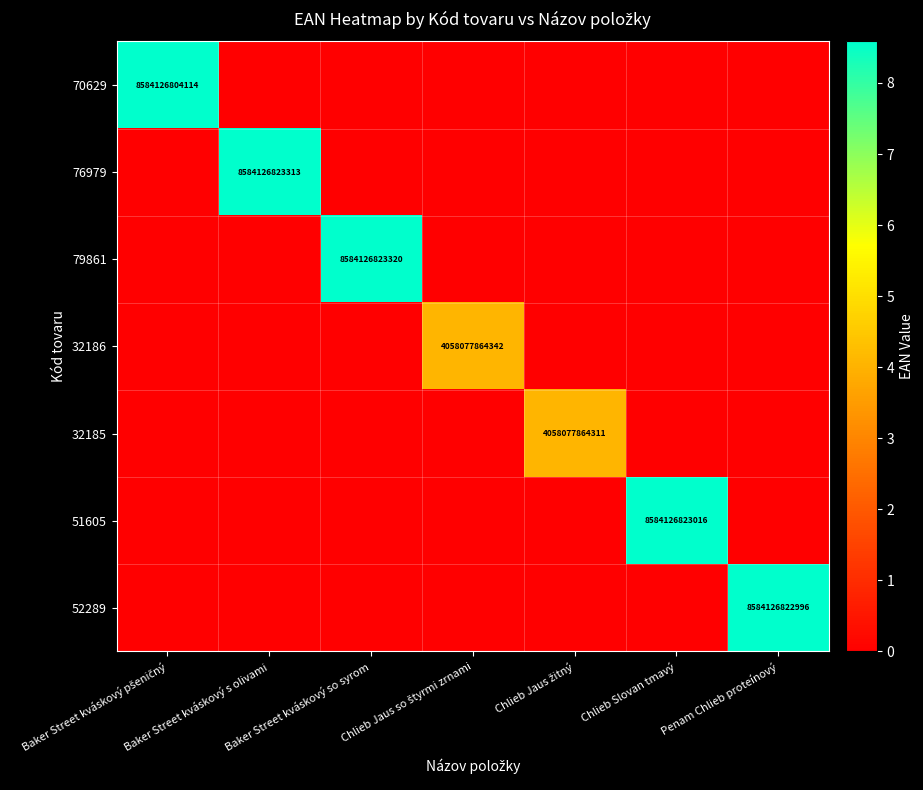

The 32186 series shows 0 at Chlieb Jaus žitný. True or false?

True